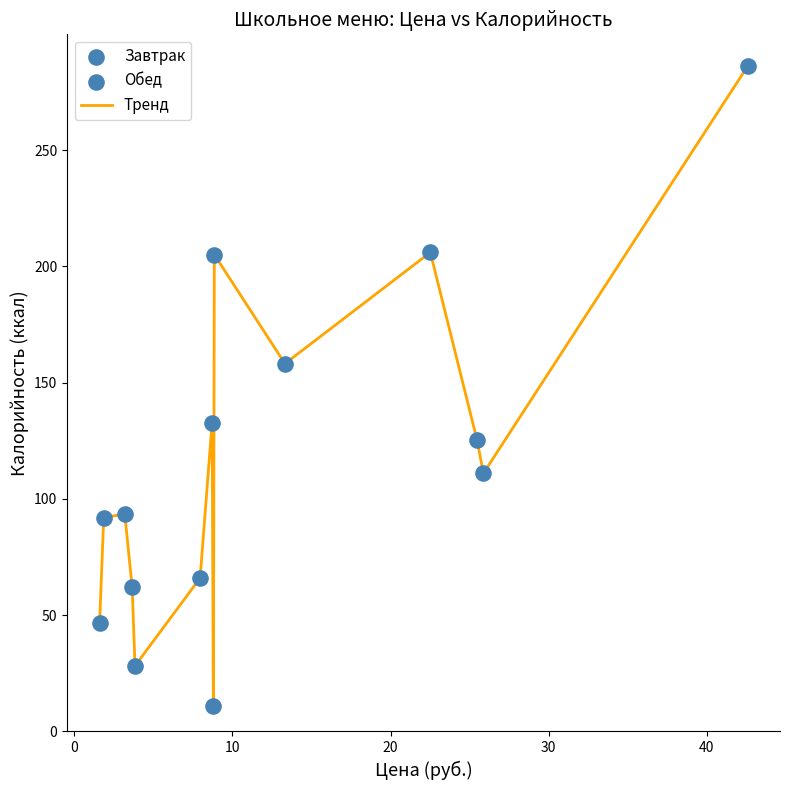

What is the difference between the maximum and minimum values?

275.0